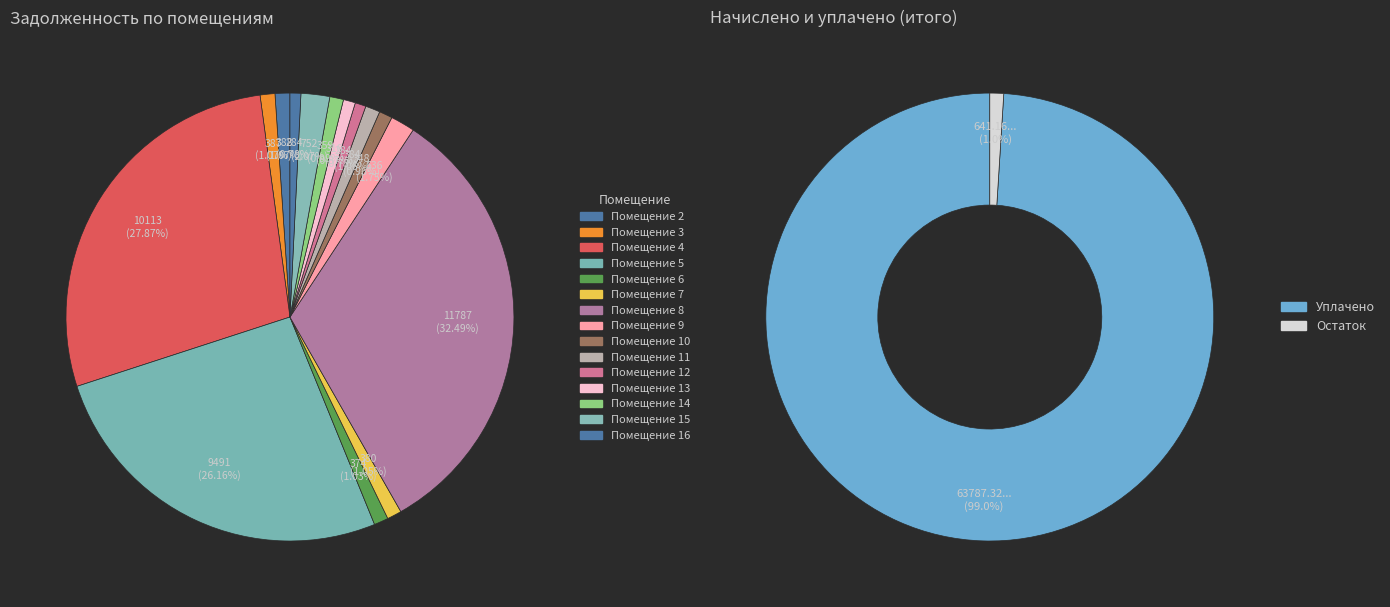

Does any single category account for the majority?

No